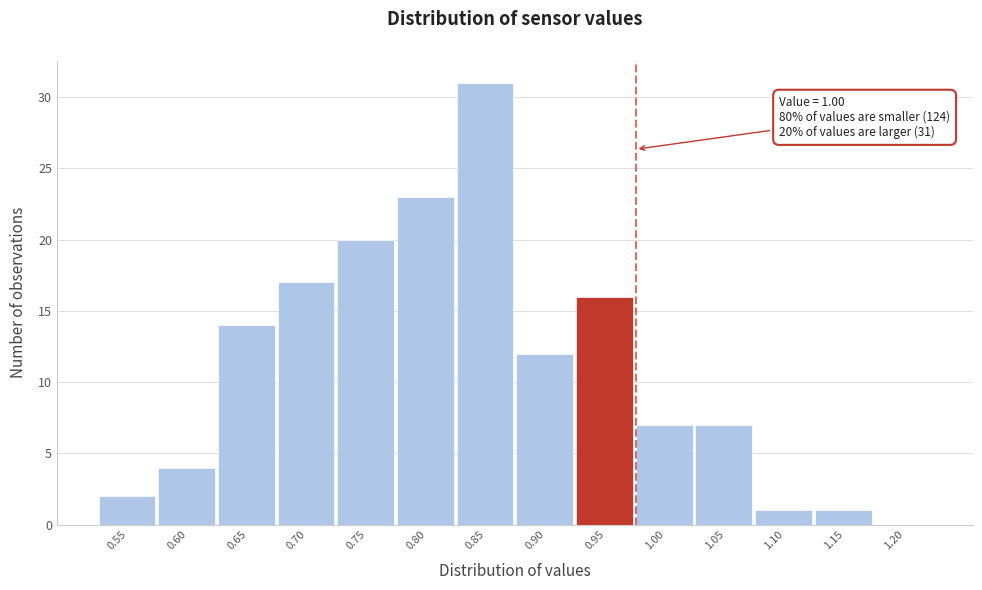

Reading left to right, extract all data points from this chart.

0.55=2	0.60=4	0.65=14	0.70=17	0.75=20	0.80=23	0.85=31	0.90=12	0.95=16	1.00=7	1.05=7	1.10=1	1.15=1	1.20=0